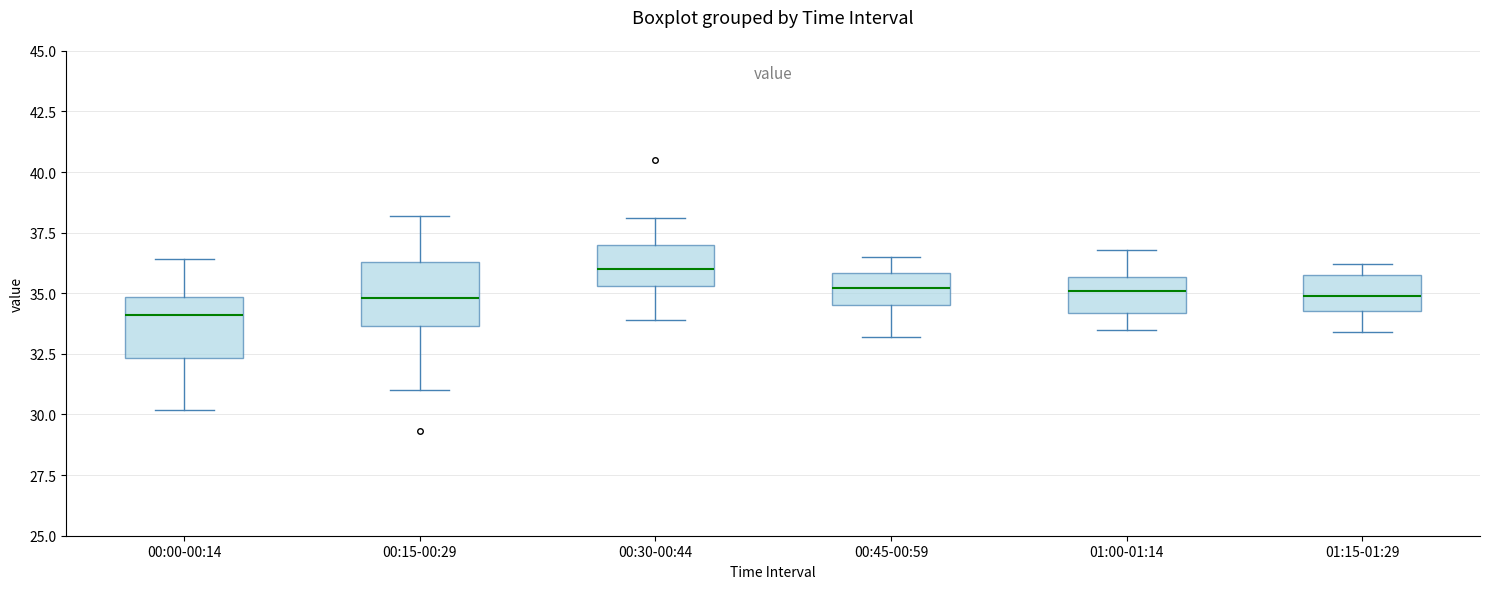

Reading left to right, transcribe this box plot: for each box, give where its median line is, the range the box spans, and where its two whiskers end, as read against the y-axis. The values are not printed on the chart, so give them approximately, as read against the axis.

00:00-00:14: median 34.0, box 32.5 to 35.0, whiskers 30.0 to 36.5
00:15-00:29: median 35.0, box 33.5 to 36.5, whiskers 31.0 to 38.0
00:30-00:44: median 36.0, box 35.5 to 37.0, whiskers 34.0 to 38.0
00:45-00:59: median 35.0, box 34.5 to 36.0, whiskers 33.0 to 36.5
01:00-01:14: median 35.0, box 34.0 to 35.5, whiskers 33.5 to 37.0
01:15-01:29: median 35.0, box 34.5 to 36.0, whiskers 33.5 to 36.0 (just above the box's upper edge)